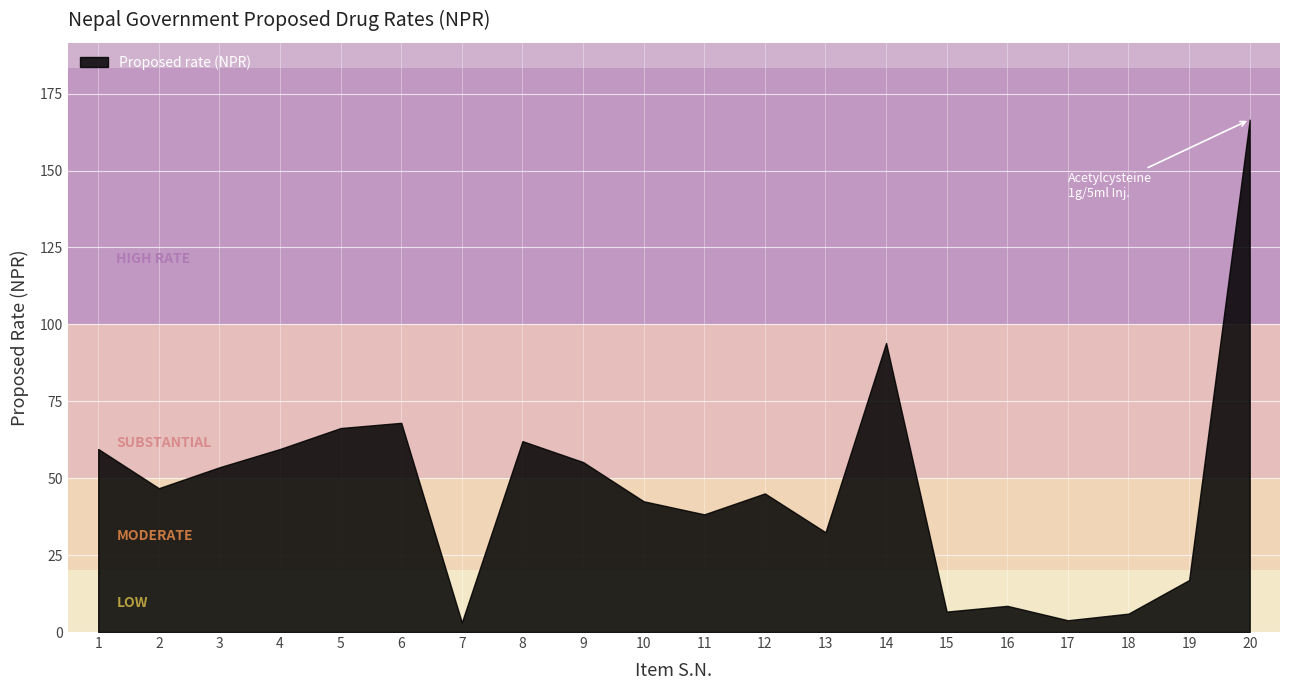

How many interior local peaks (higher than both neighbors) does the data have?

5